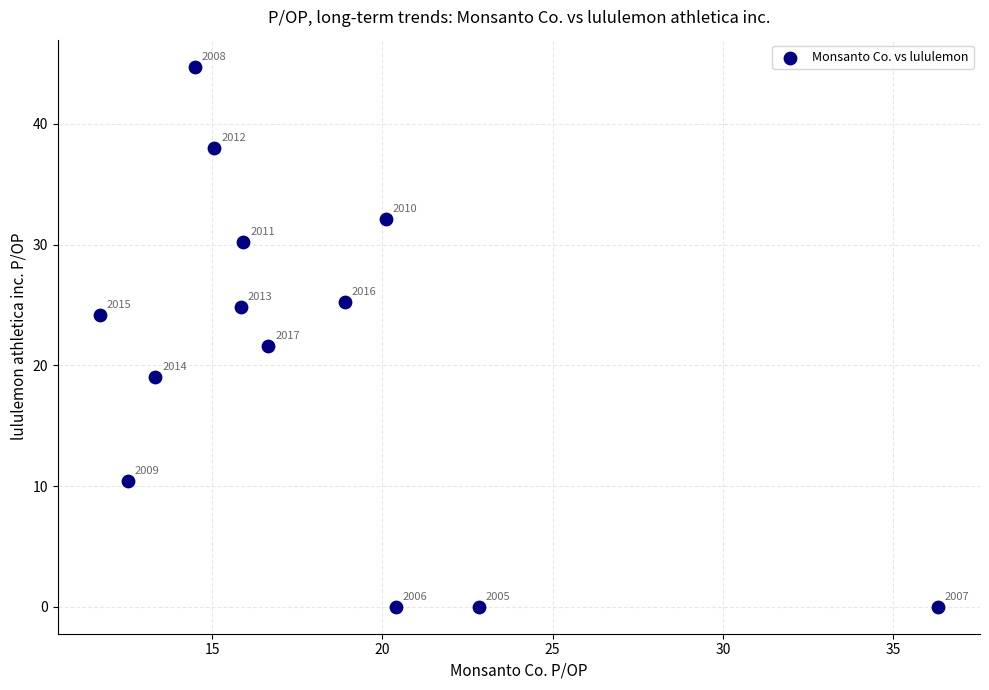

What is the range of Y values (max minus min)?

44.7